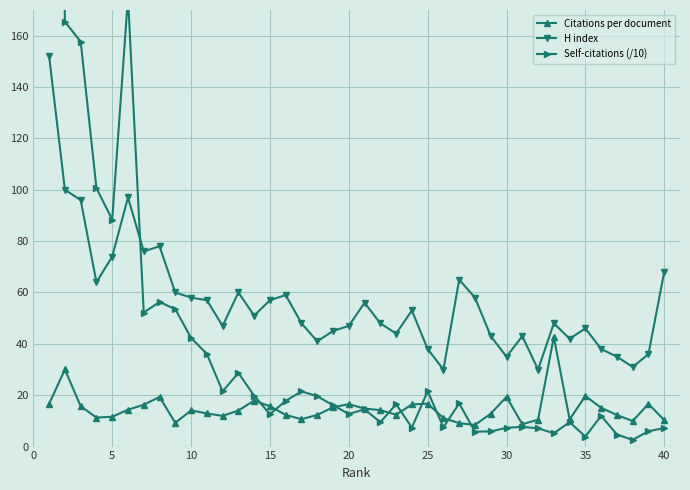

At how many categories does at least one series exceed 300?

1